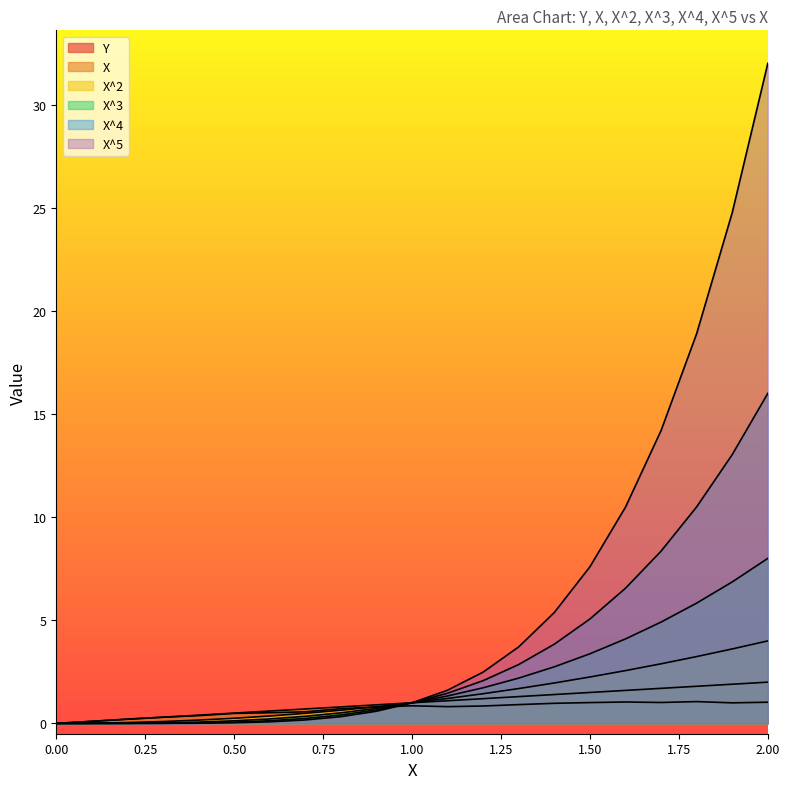

At how many categories does at least one series exceed 10?

5